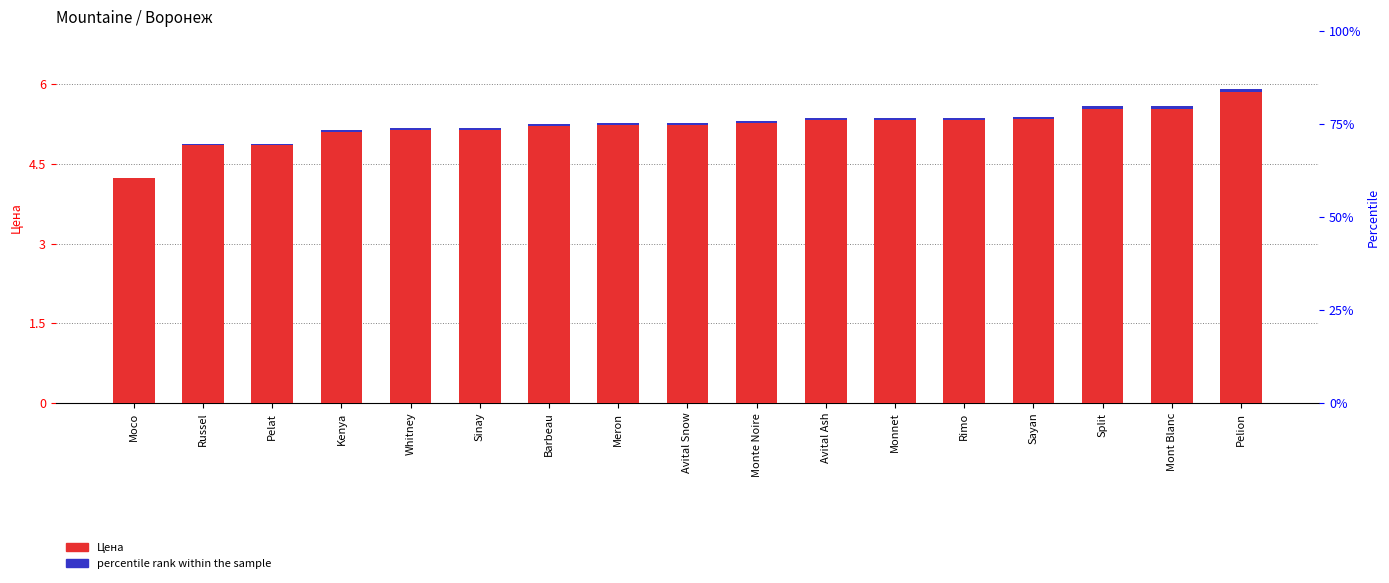

How many groups of bars are there?

17